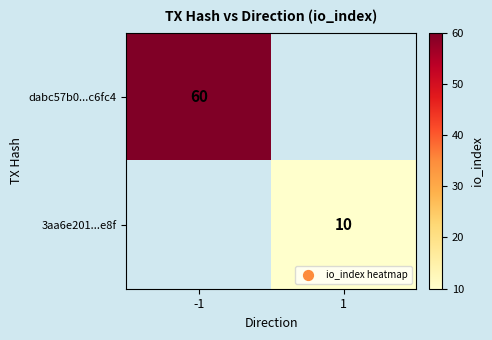

The value of dabc57b0...c6fc4 at -1 is 96.1. True or false?

False